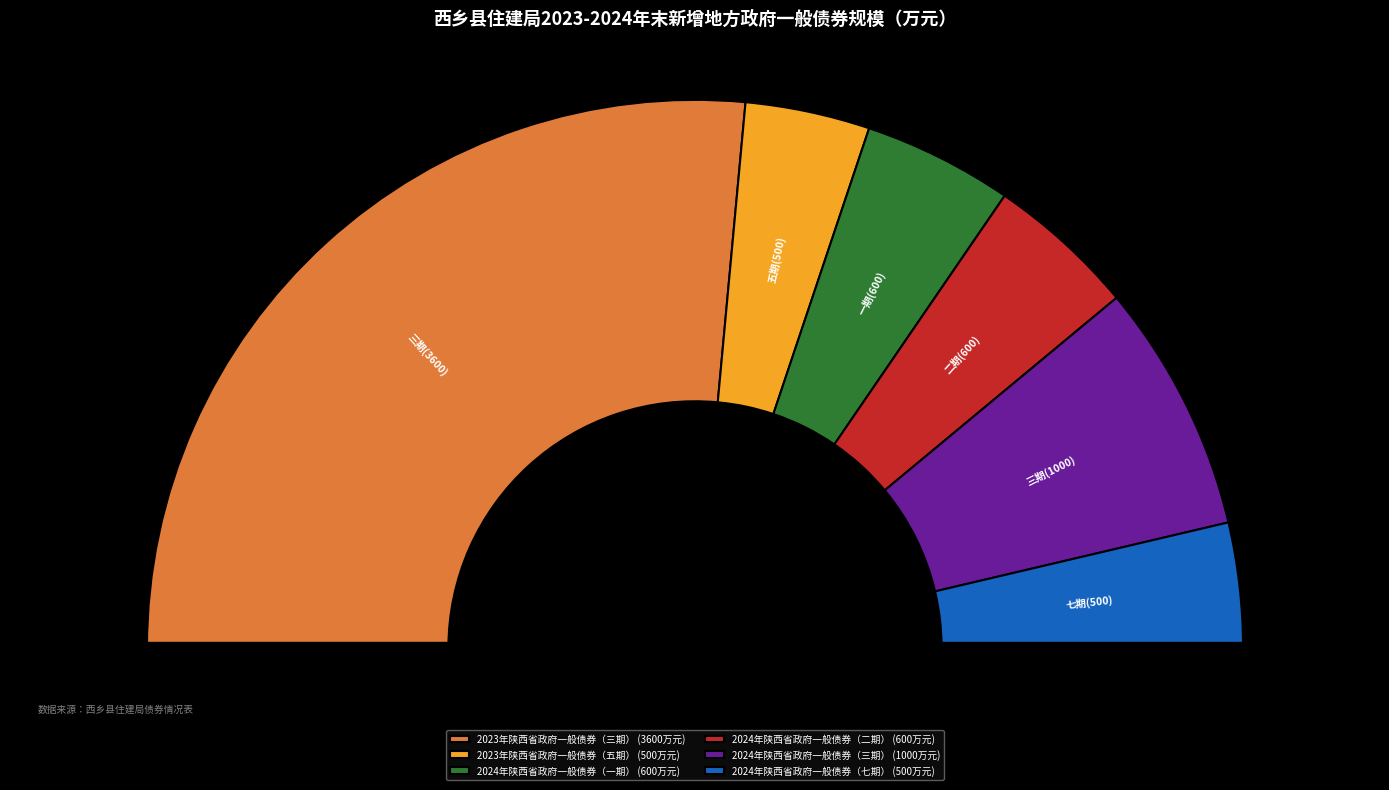

Between 2023年陕西省政府一般债券（五期） and 2024年陕西省政府一般债券（一期）, which is larger?

2024年陕西省政府一般债券（一期）